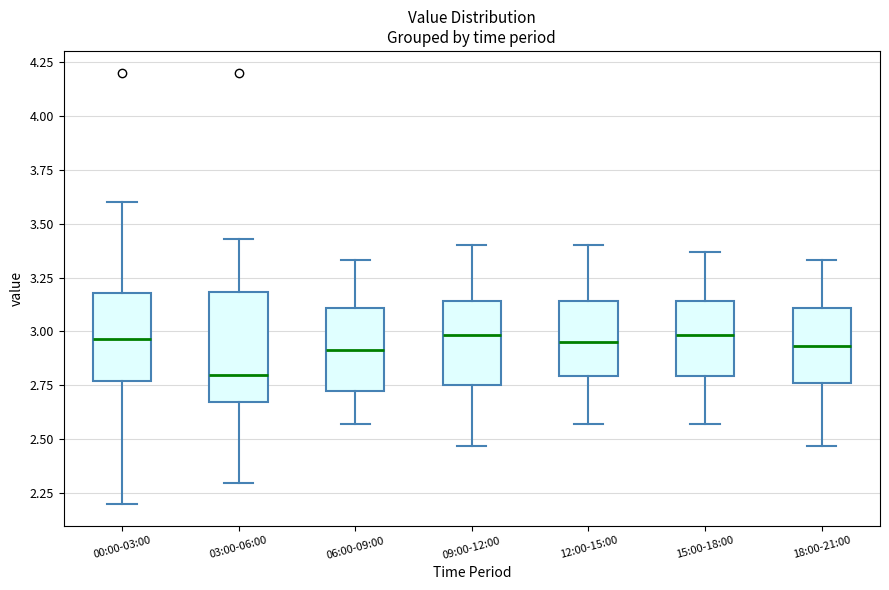

Where does the median line of the box for 00:00-03:00 sit on the y-axis? The values are not printed on the chart, so give them approximately, as read against the axis.

2.95